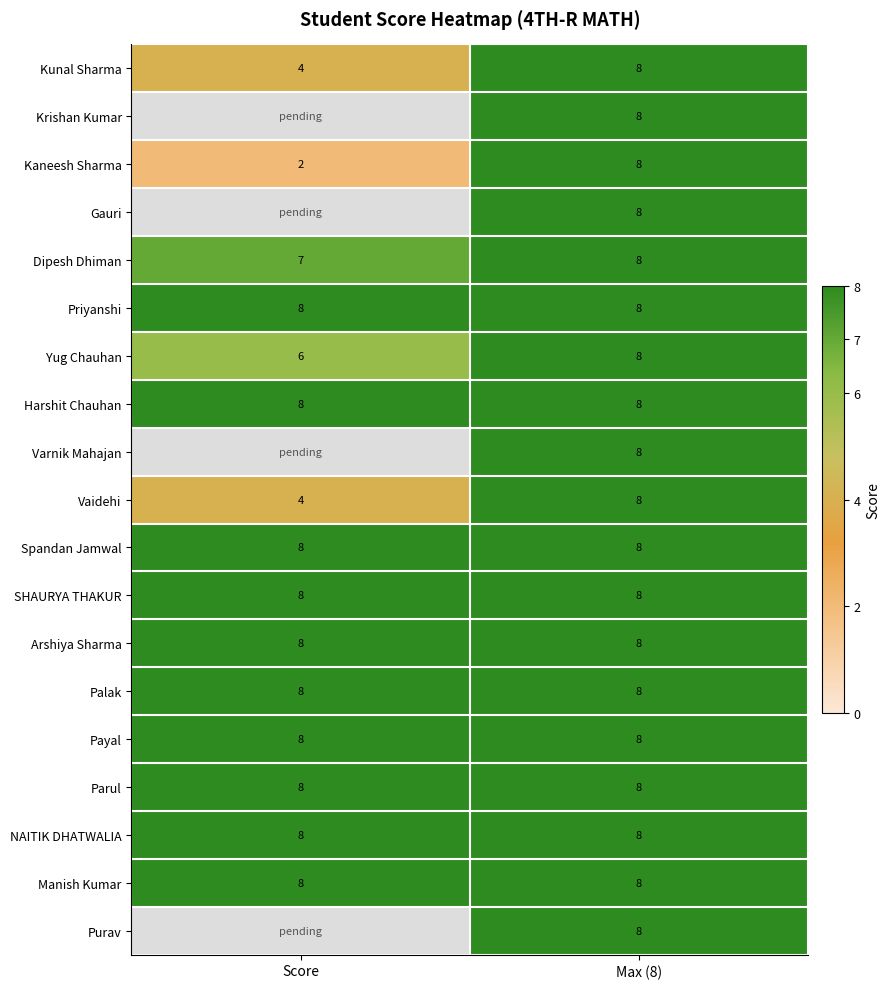

Count the number of data series in this chart.

19